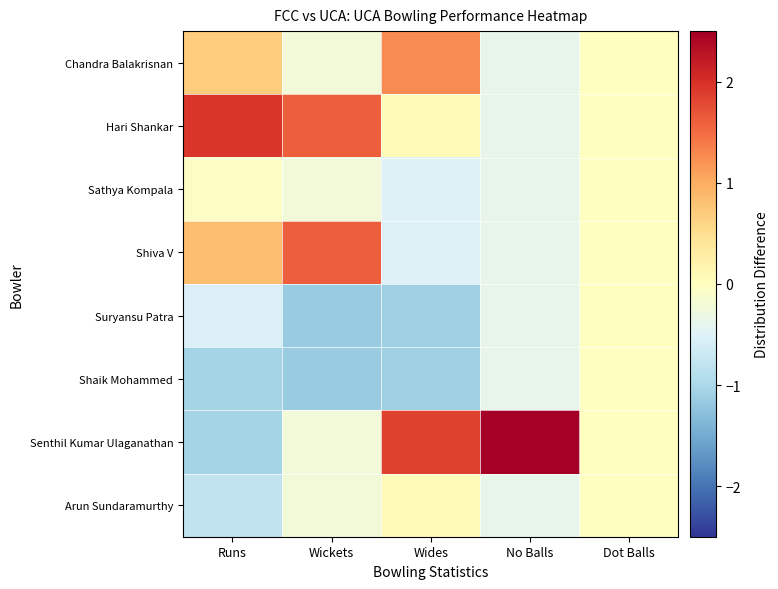

How many distinct data groups are displayed?

8